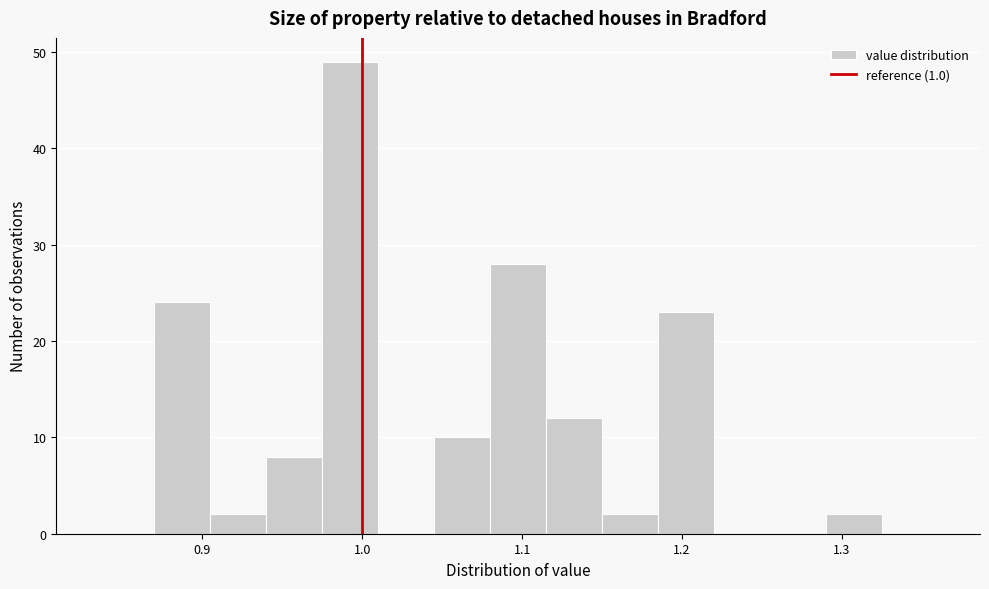

Around what value on the x-axis is the tallest bar? Give the approximate position of its centre, as read against the axis.

0.99